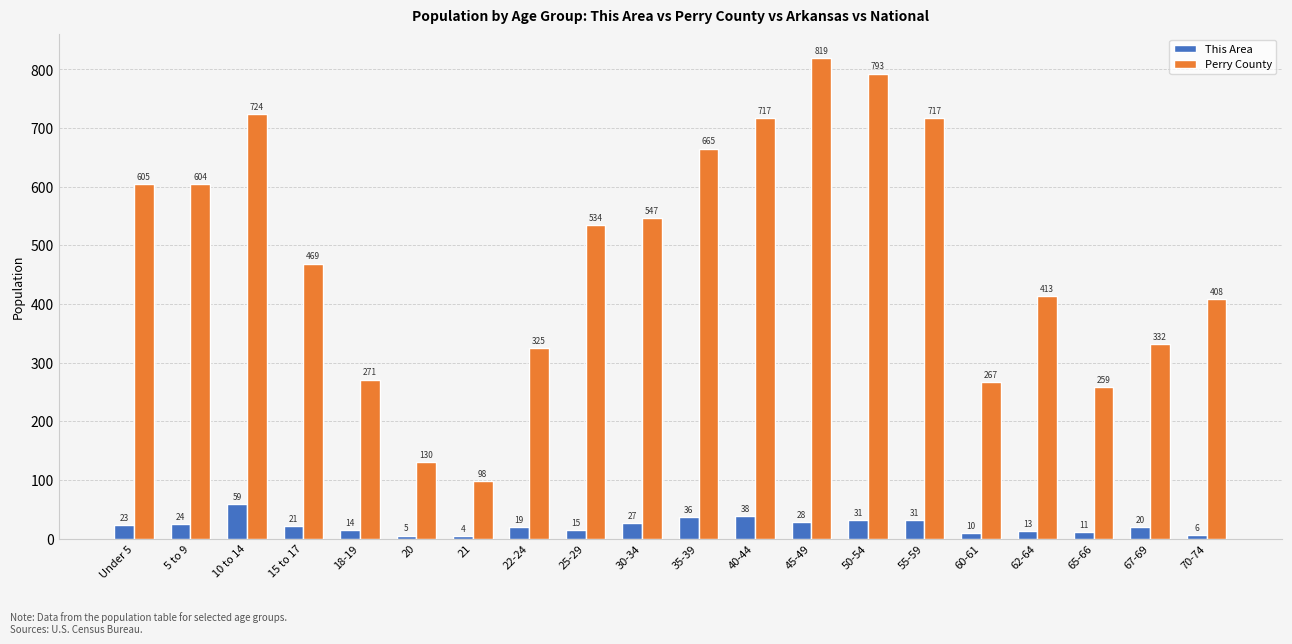

At which category does the chart reach its minimum across all series?

21